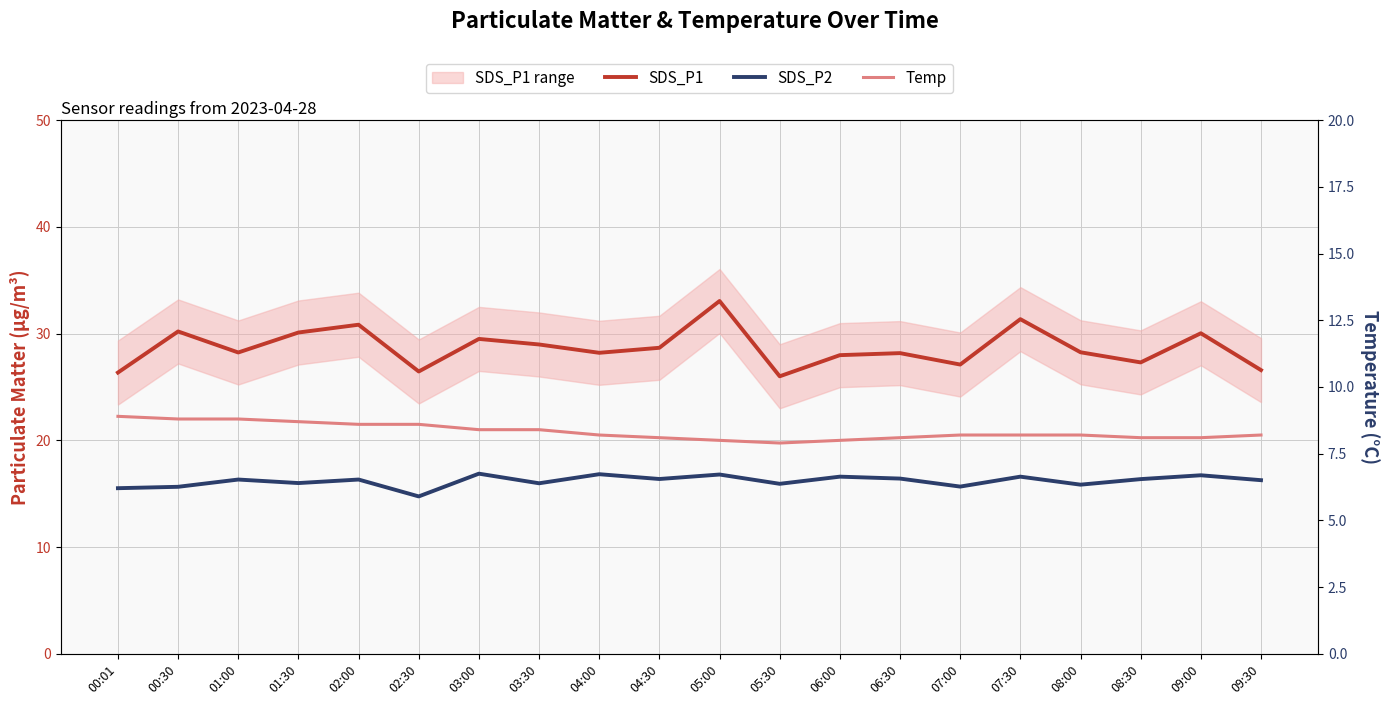

Rank the series at 06:00 from highest to lowest value.

SDS_P1, SDS_P2, Temp